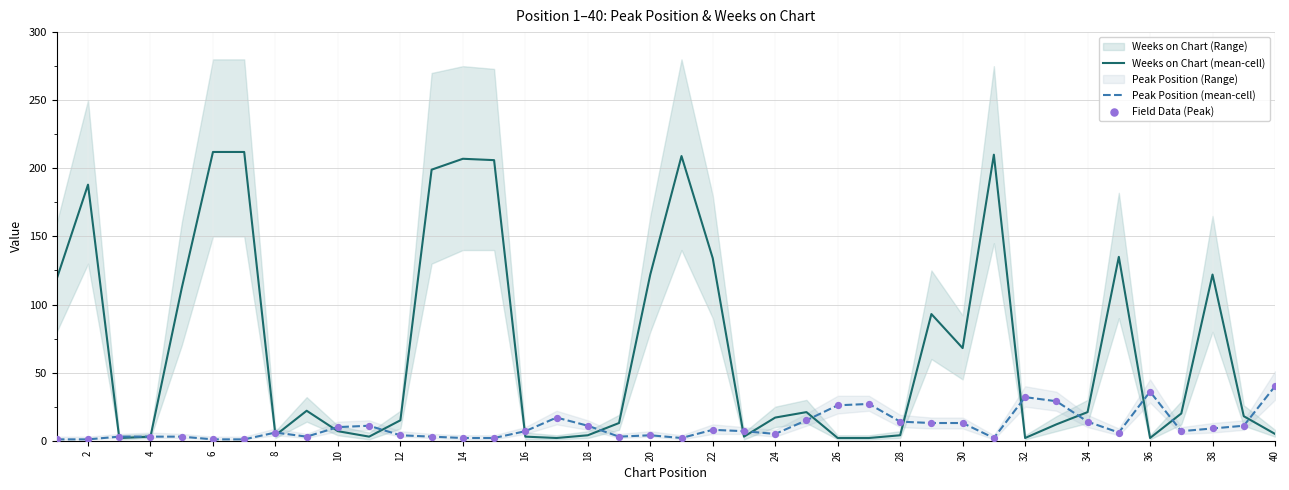

True or false: Weeks on Chart (mean-cell) has a value of 179 at 22.

False